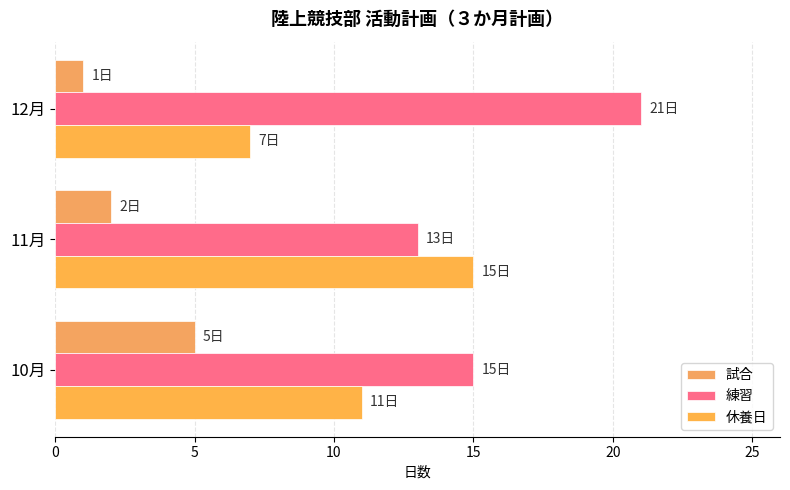

What is the difference between the maximum and minimum values in the 試合 series?

4